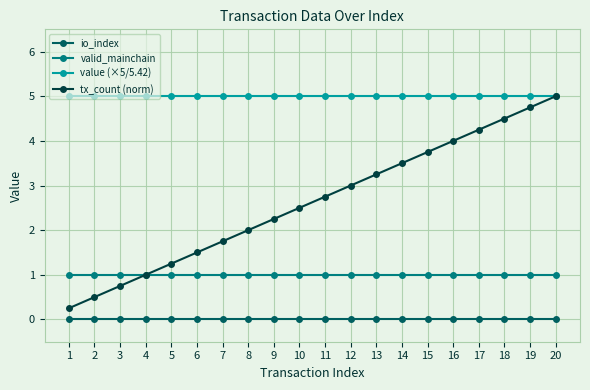

True or false: io_index and valid_mainchain cross at least once.

False